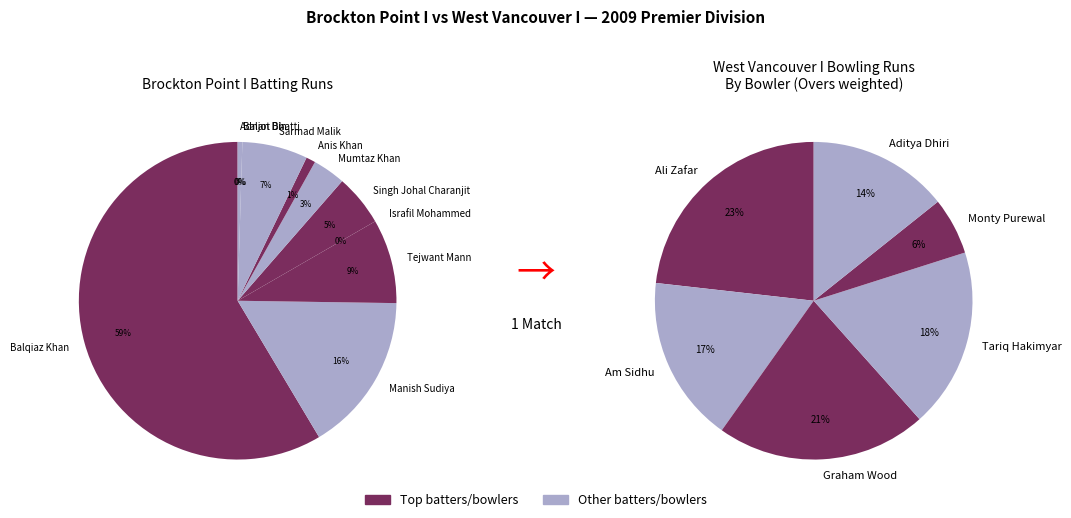

Which has a higher value, Tejwant Mann or Manish Sudiya?

Manish Sudiya